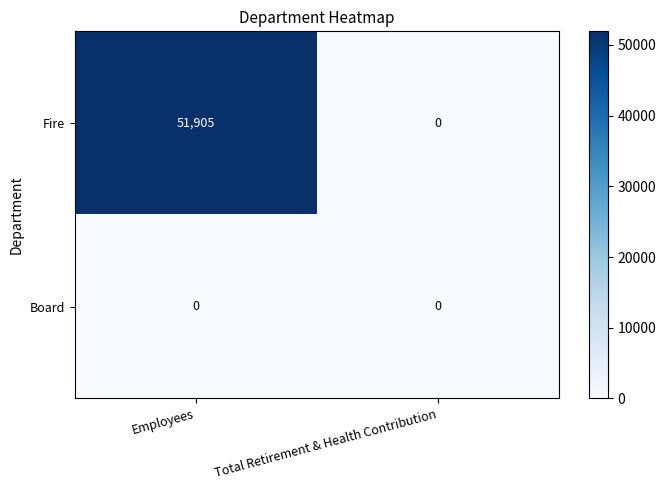

Rank the series by their average value, from highest to lowest.

Fire, Board